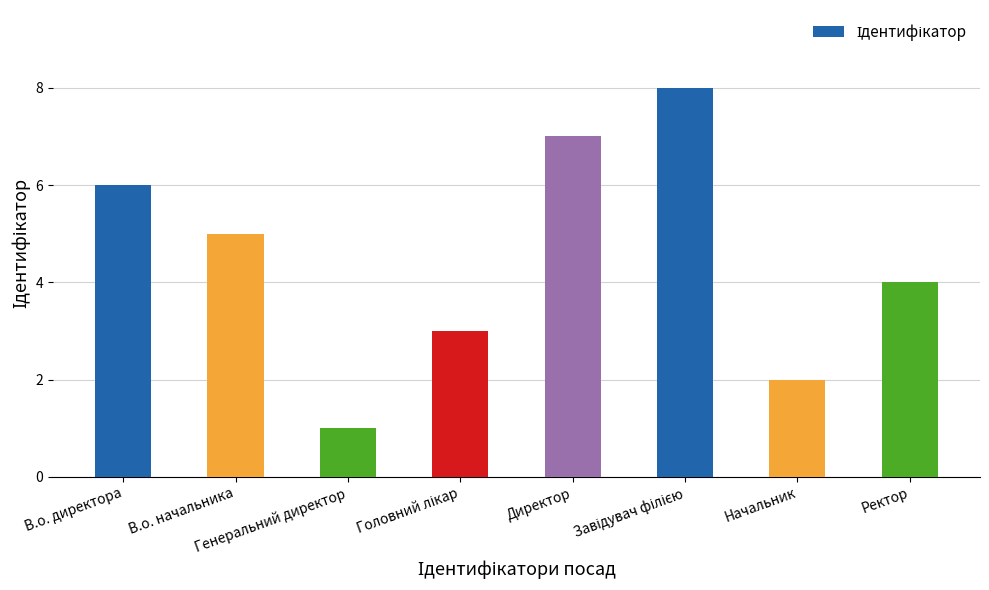

What is the difference between the values at Ректор and Директор?

3